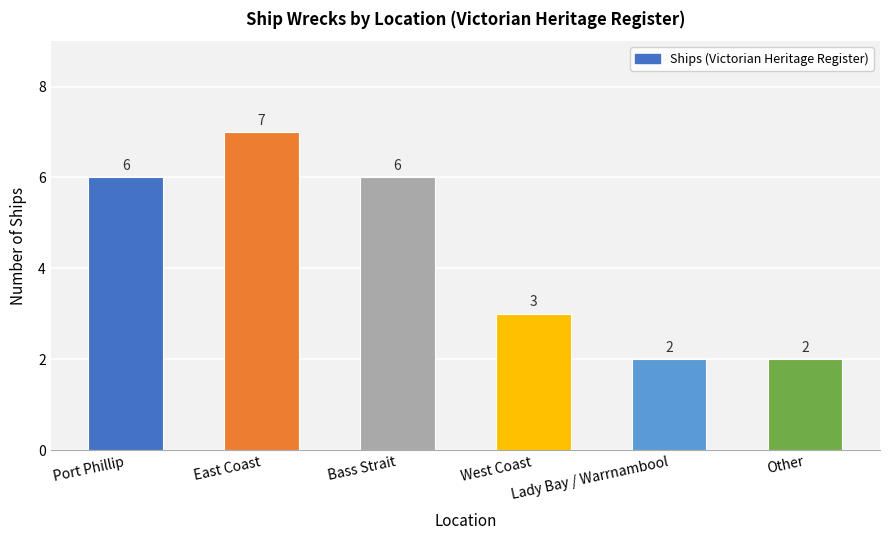

Which has a higher value, Lady Bay / Warrnambool or West Coast?

West Coast